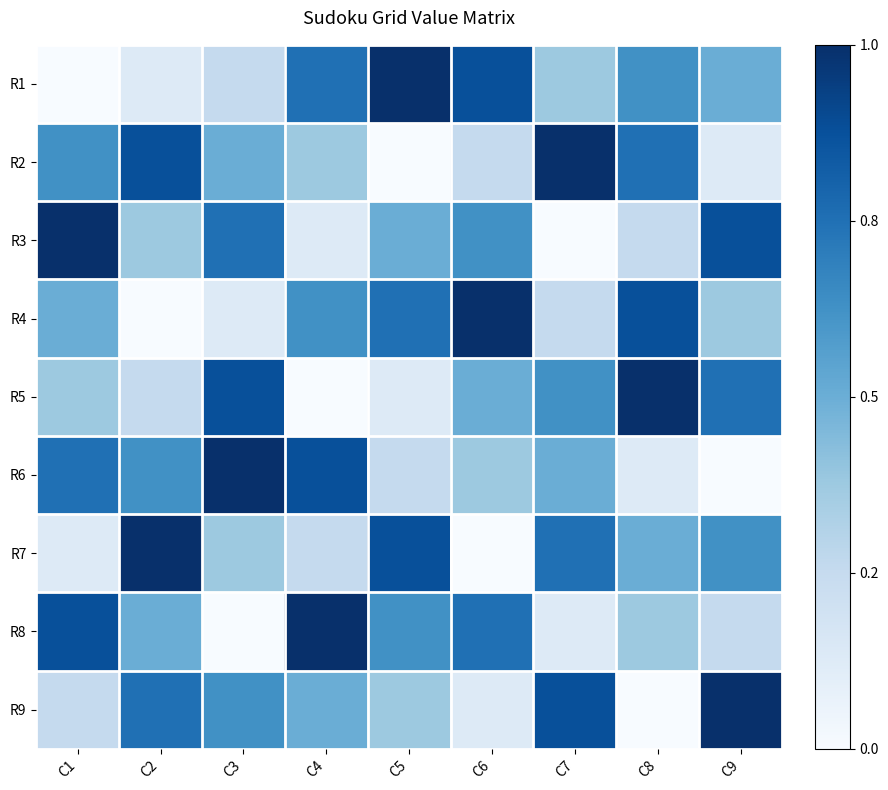

What is the total value across all series at C3?

4.5